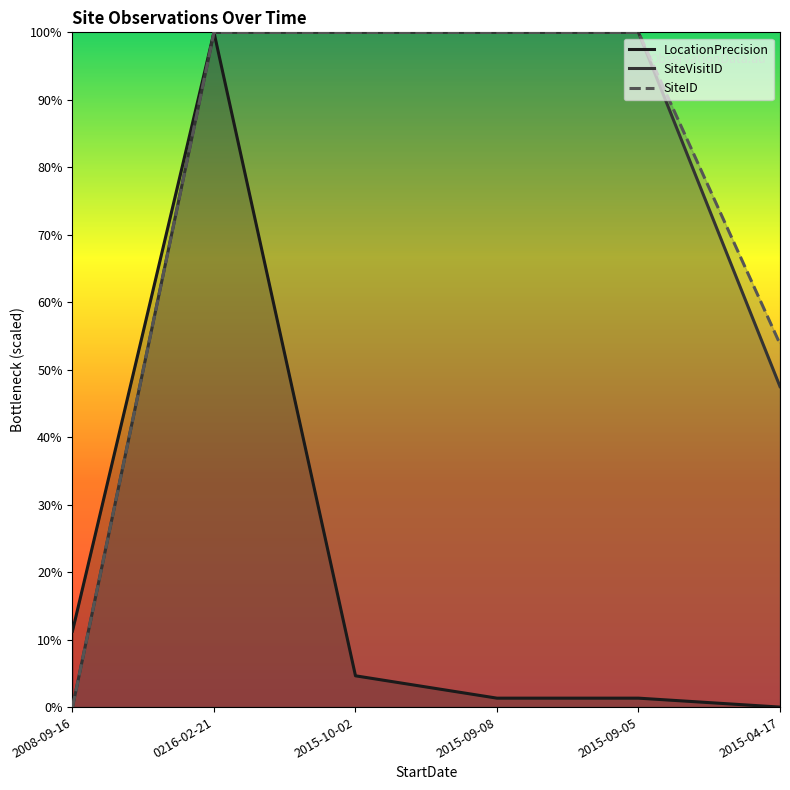

Which series has the largest total across all categories?

SiteID